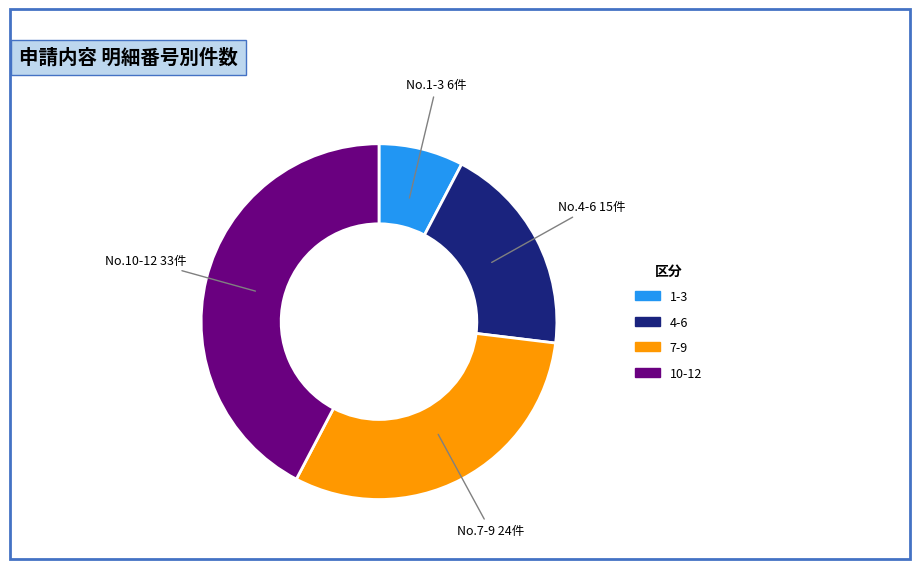

Does any single category account for the majority?

No